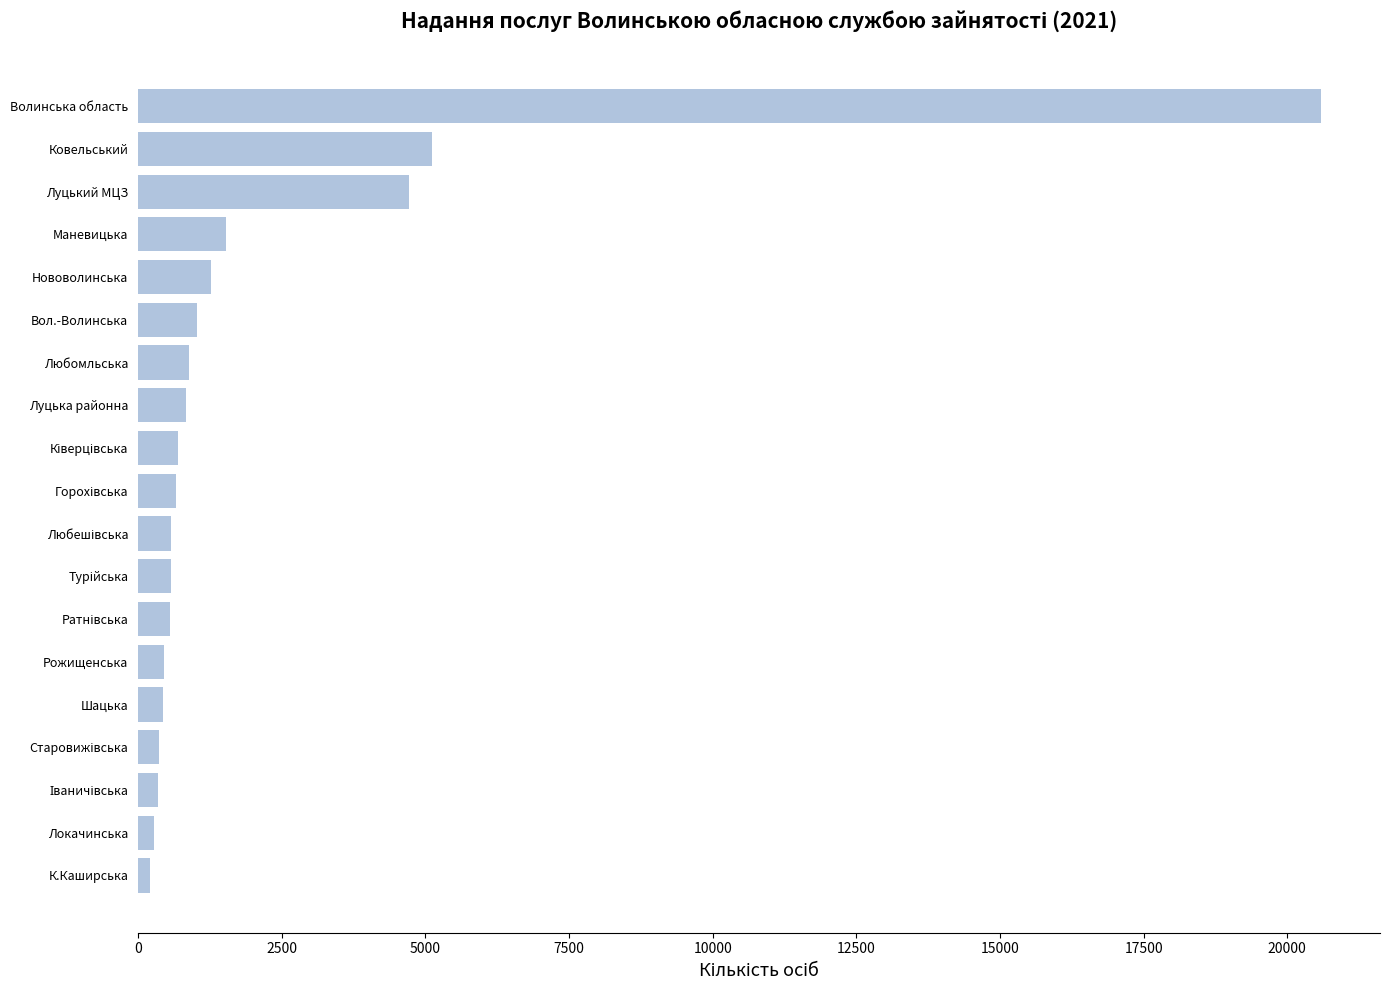

Between Шацька and Маневицька, which is larger?

Маневицька